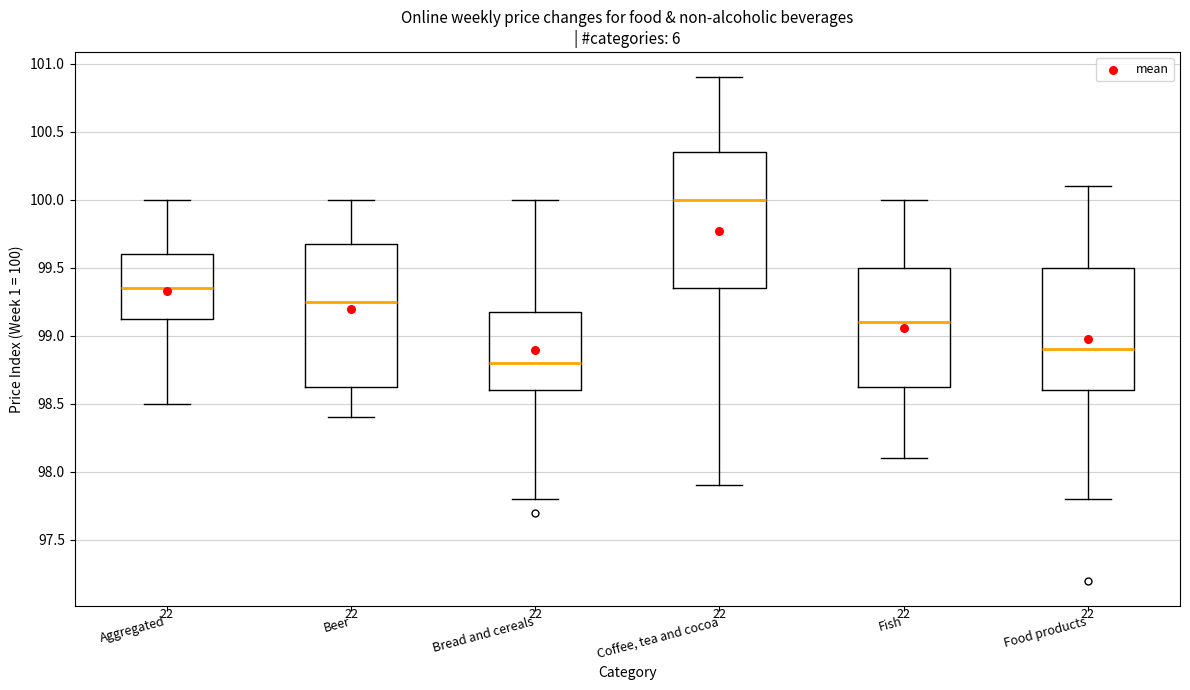

Which box's median line is the highest?

Coffee, tea and cocoa